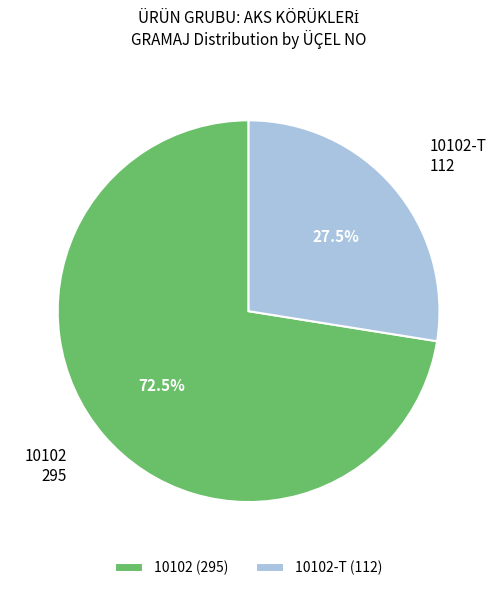

Which has a higher value, 10102 or 10102-T?

10102